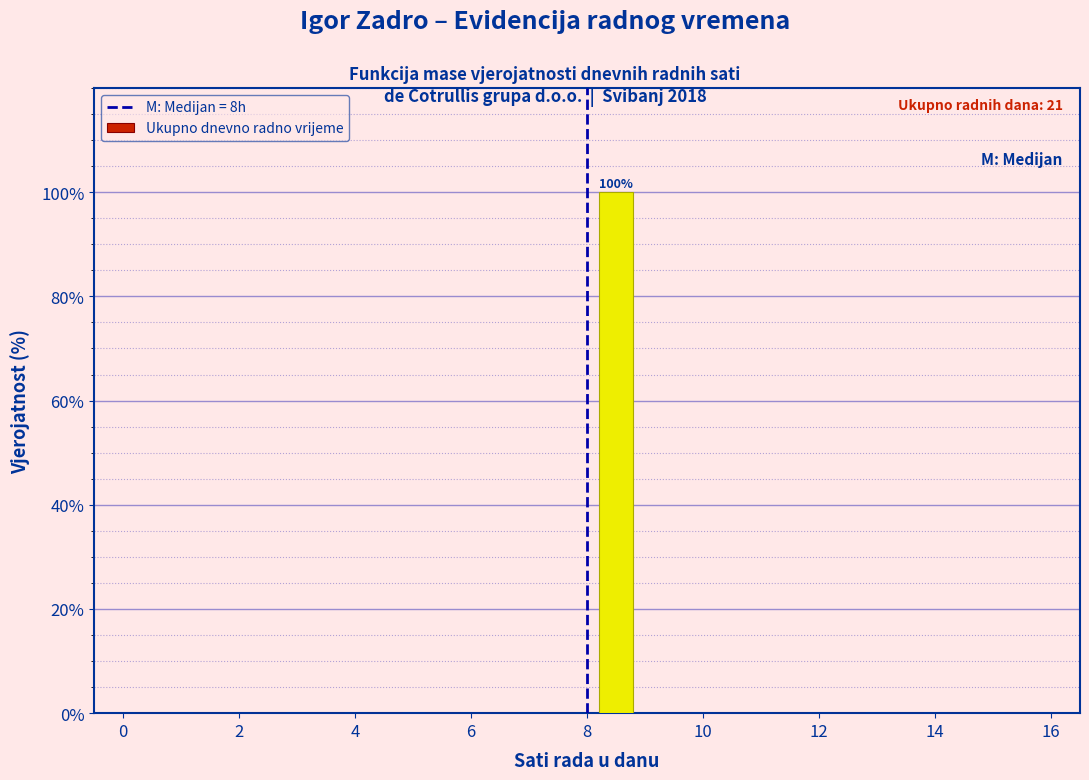

Over which range of the x-axis is the bar tallest?

8 to 9